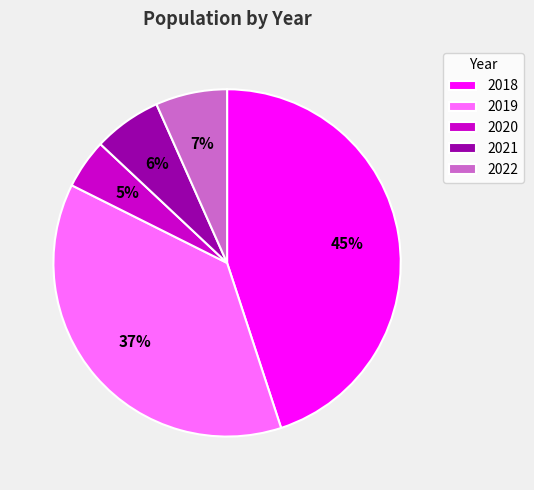

Which category has the smallest portion of the pie?

2020